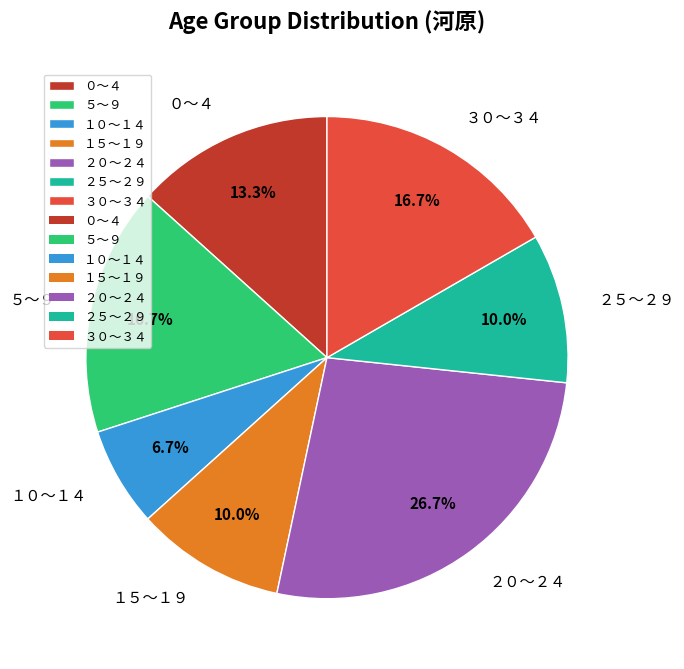

Which category has the smallest portion of the pie?

１０～１４